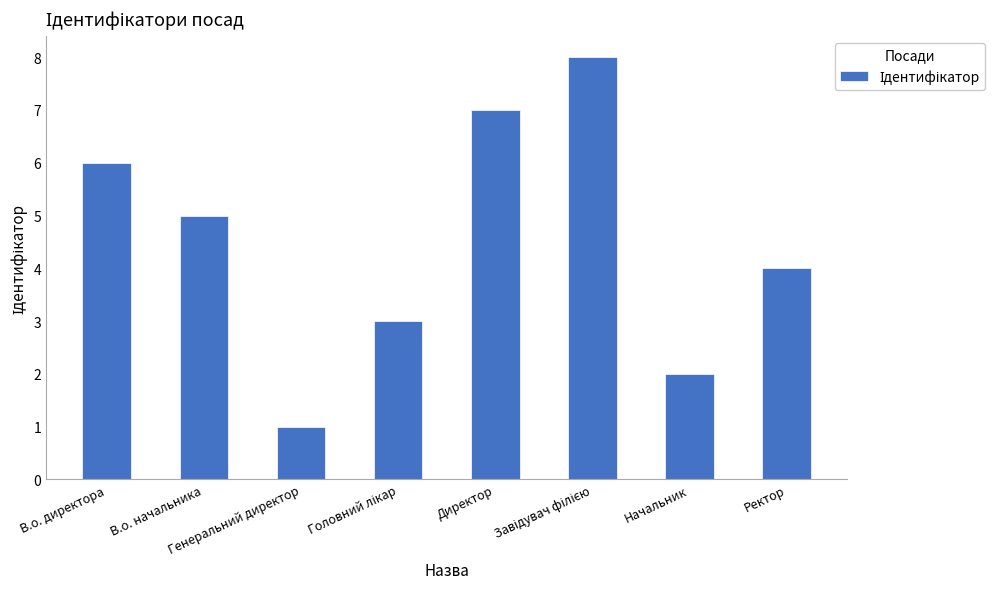

Count the number of categories in the chart.

8